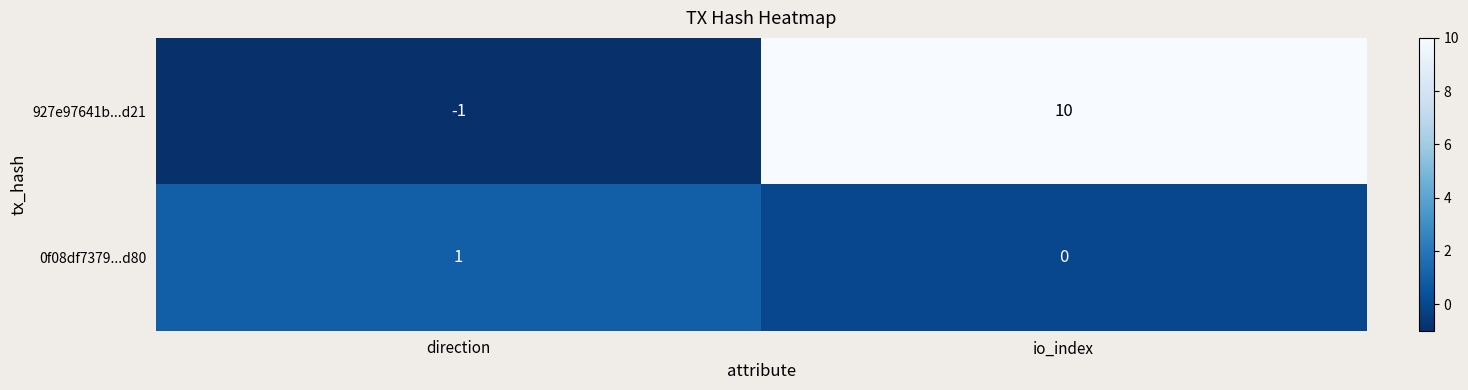

What is the total value across all series at io_index?

10